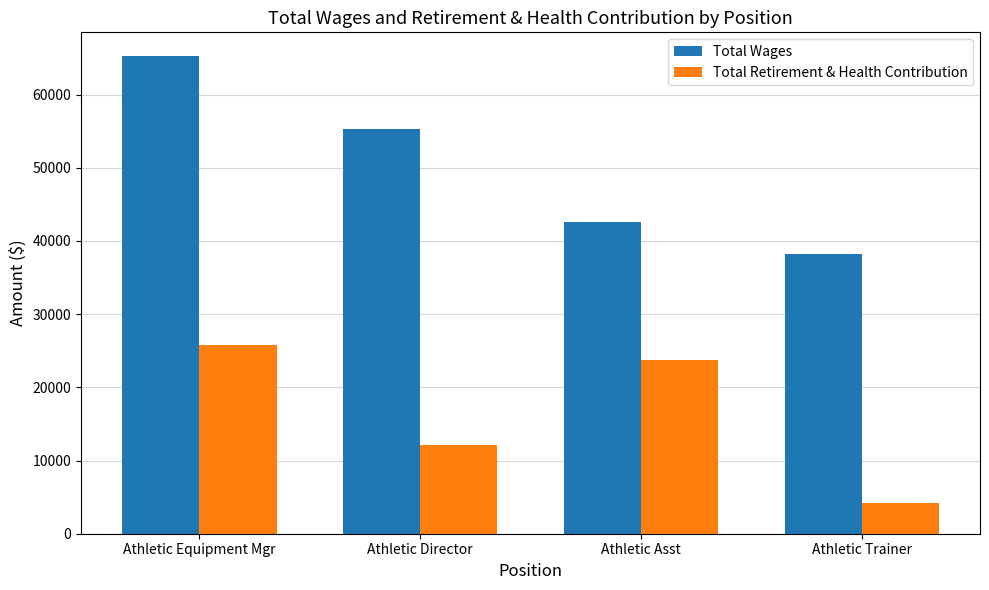

What is the label of the 3rd bar from the left?

Athletic Asst